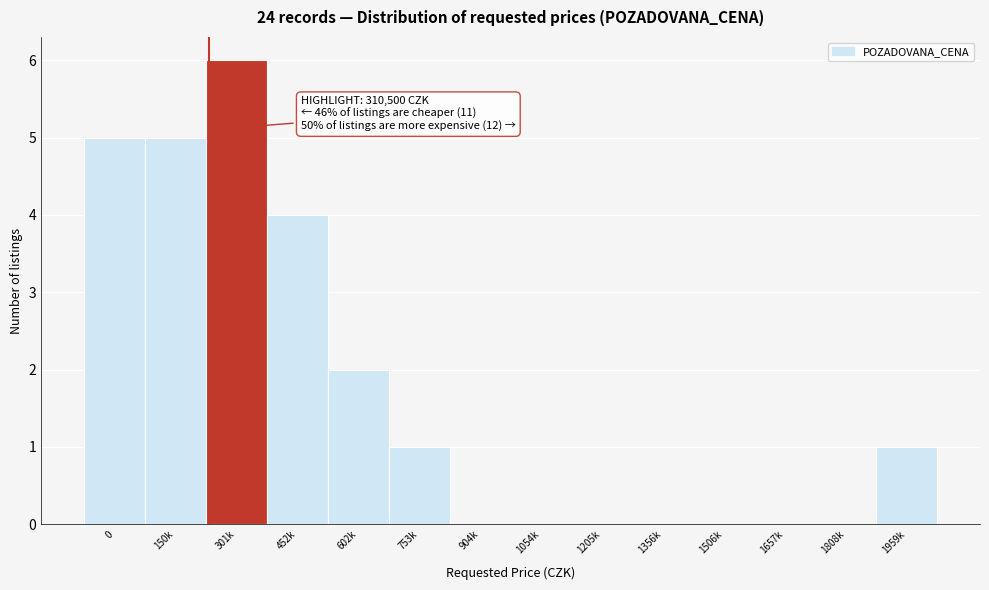

Reading left to right, transcribe all the data shown in this chart.

0=5	150k=5	301k=6	452k=4	602k=2	753k=1	904k=0	1054k=0	1205k=0	1356k=0	1506k=0	1657k=0	1808k=0	1959k=1